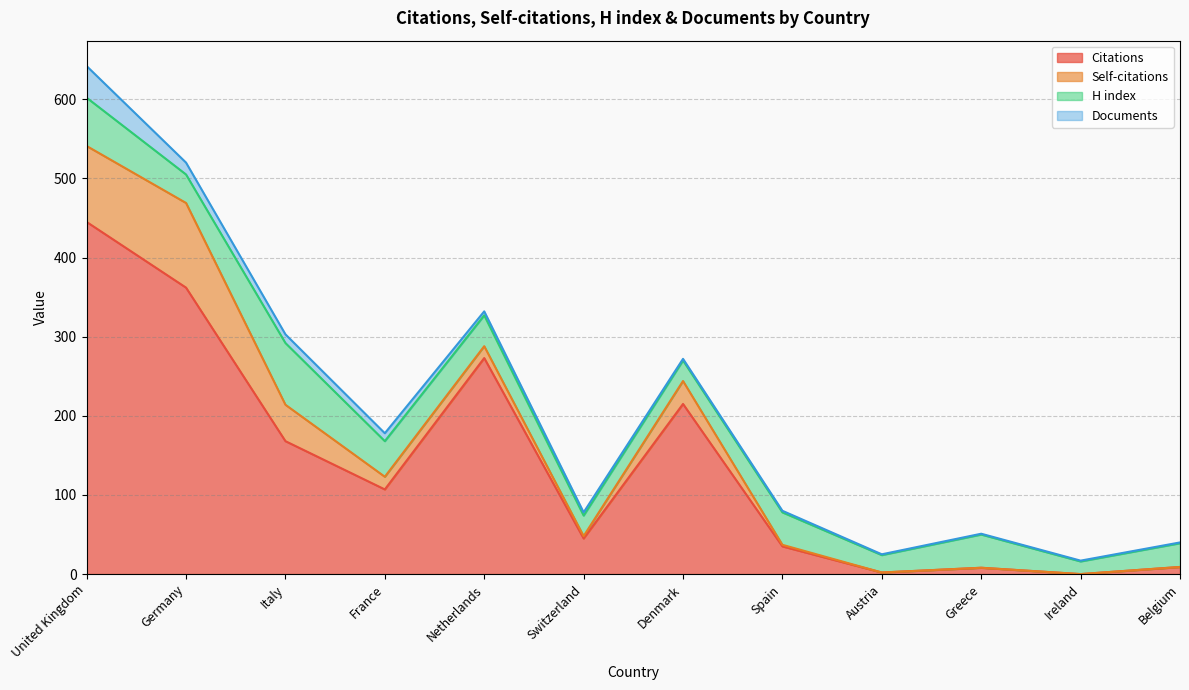

What are all the series names shown in the legend?

Citations, Self-citations, H index, Documents